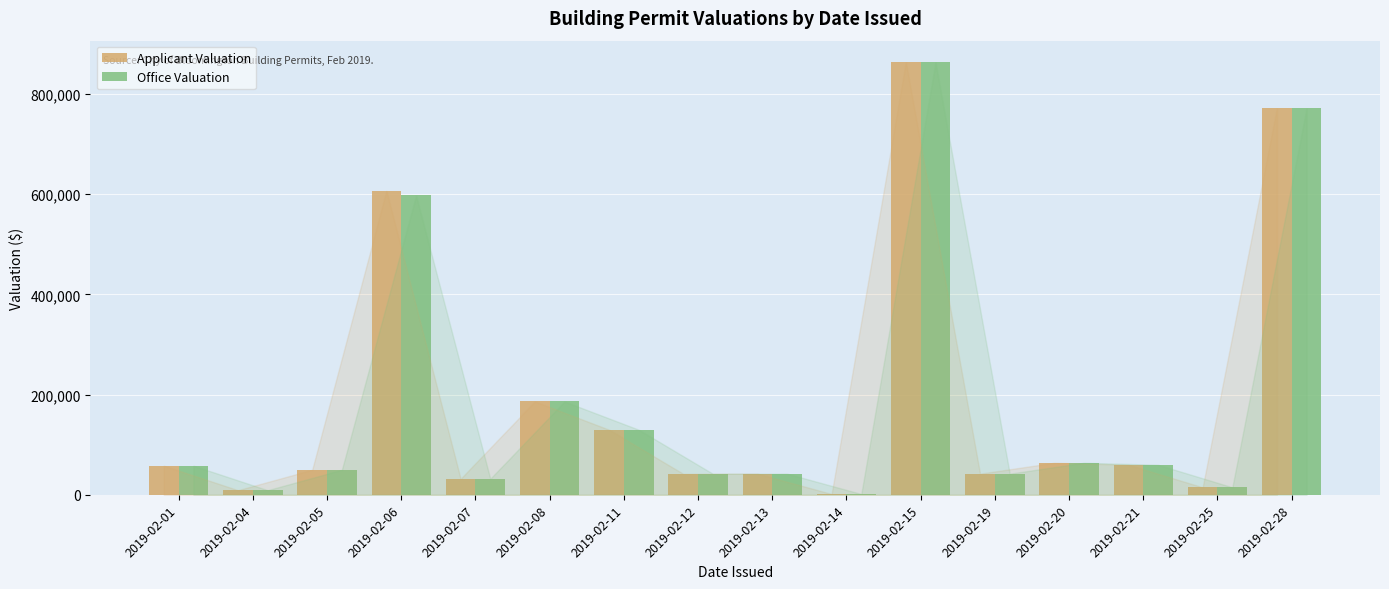

What is the sum of all Applicant Valuation values?

2973706.9